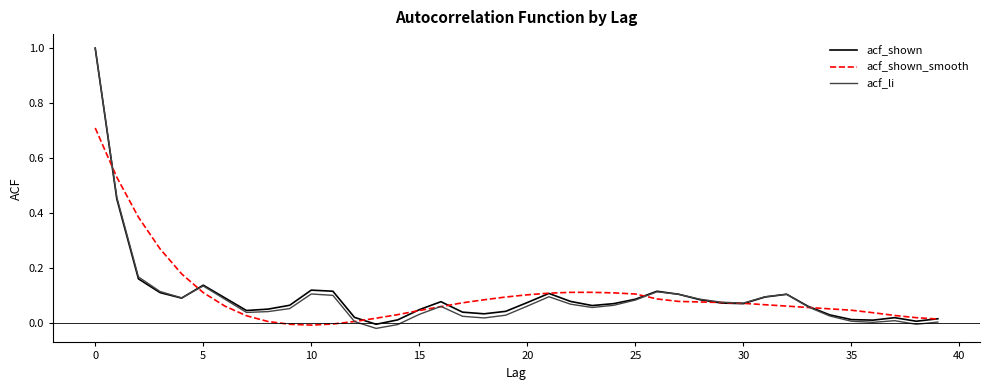

True or false: acf_shown_smooth and acf_shown intersect in this chart.

True